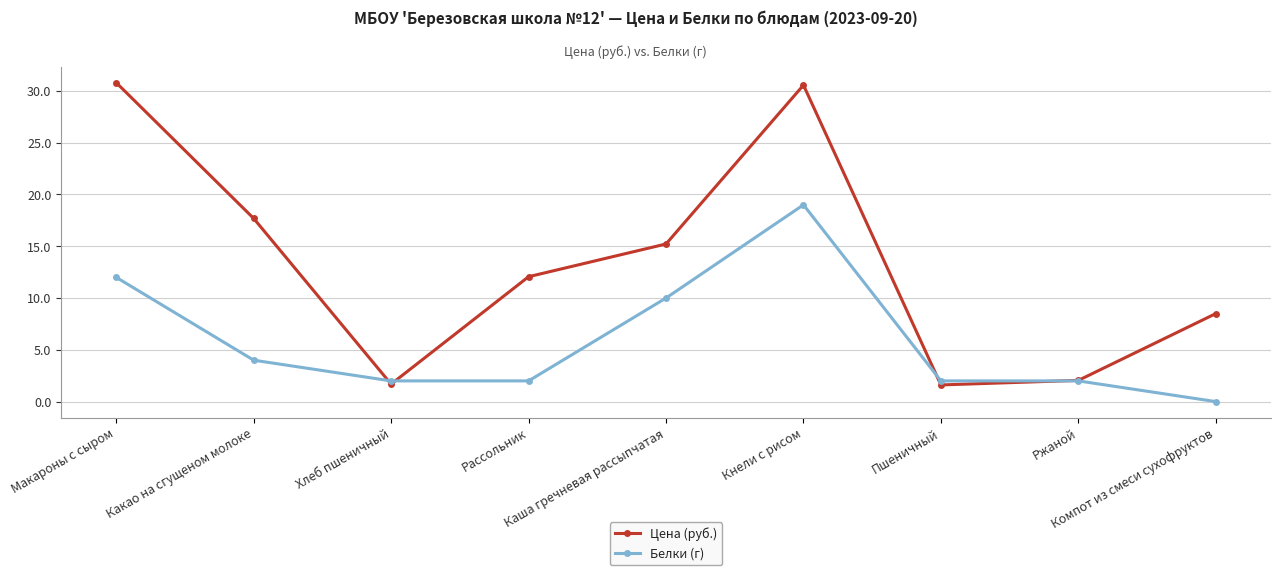

What is the difference between the maximum and minimum values in the Цена (руб.) series?

29.2